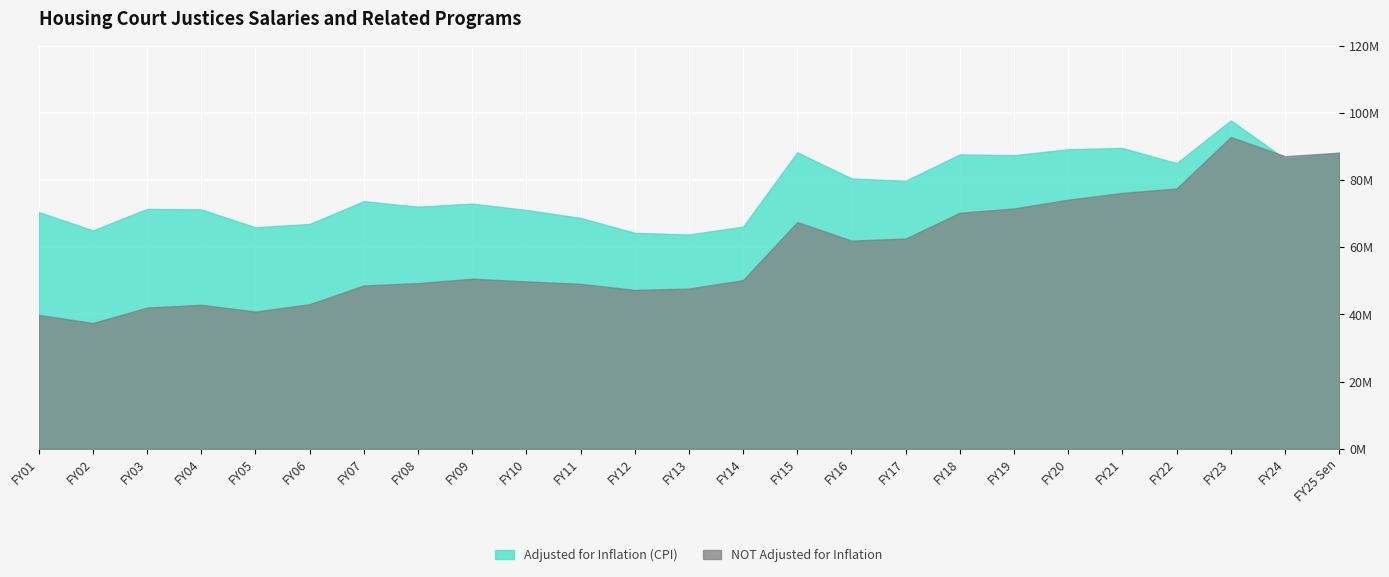

What is the sum of the Adjusted for Inflation (CPI) values at FY01 and FY21?

160094543